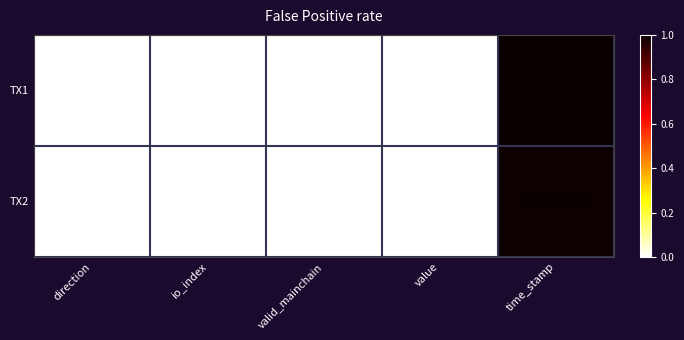

Which label corresponds to the smallest value in the chart?

direction